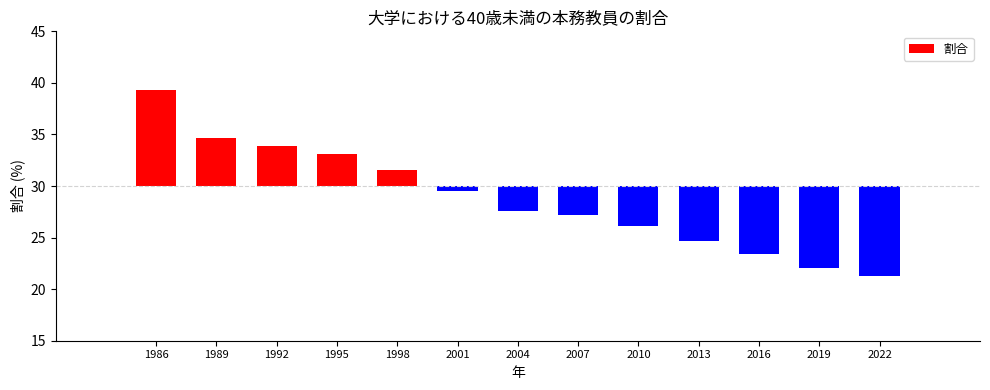

Count the number of values greater than -2.

6